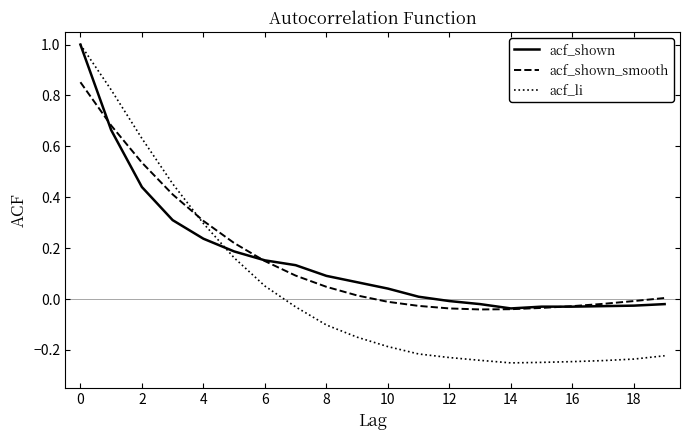

What is the highest value of the acf_shown series?

1.0